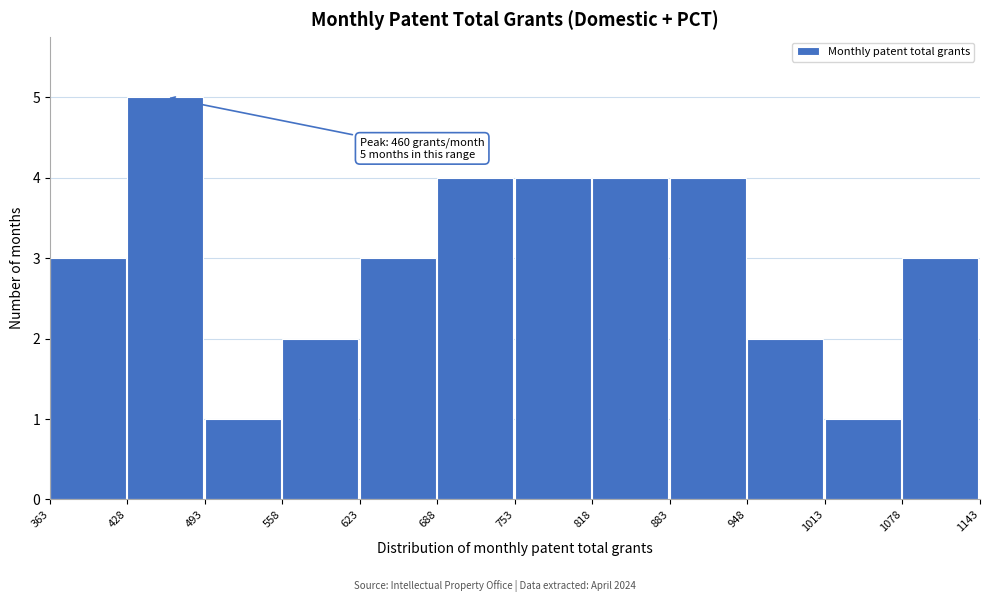

Over which range of the x-axis is the bar tallest?

428 to 493